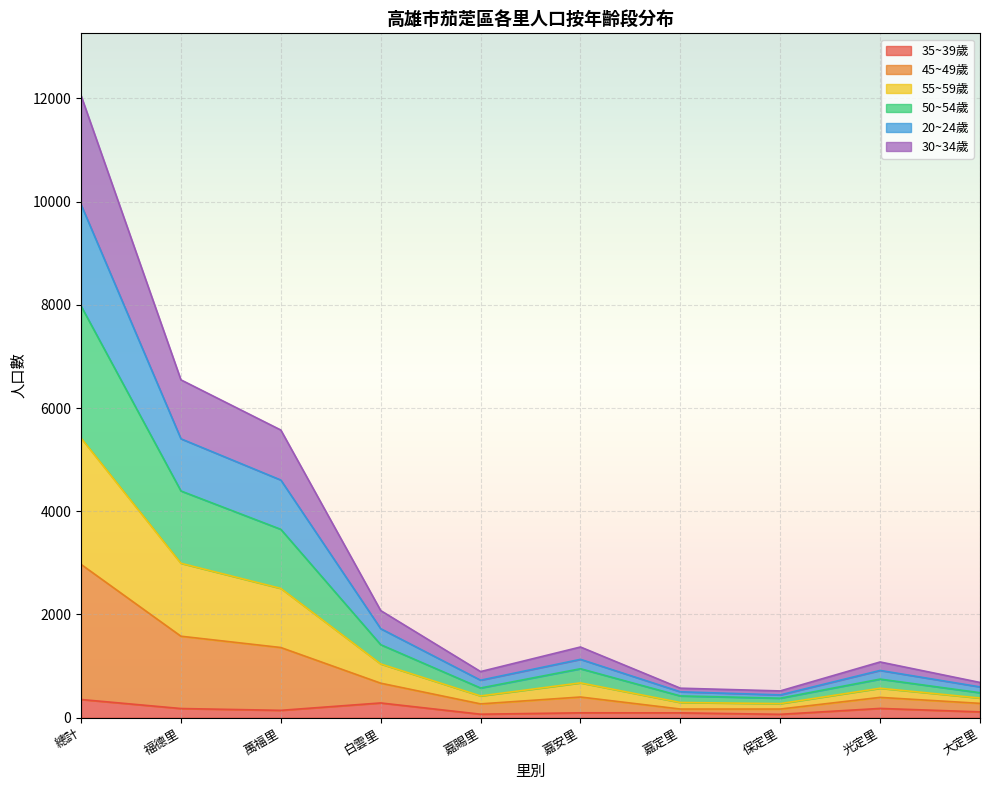

At which category is the sum across all series the highest?

總計